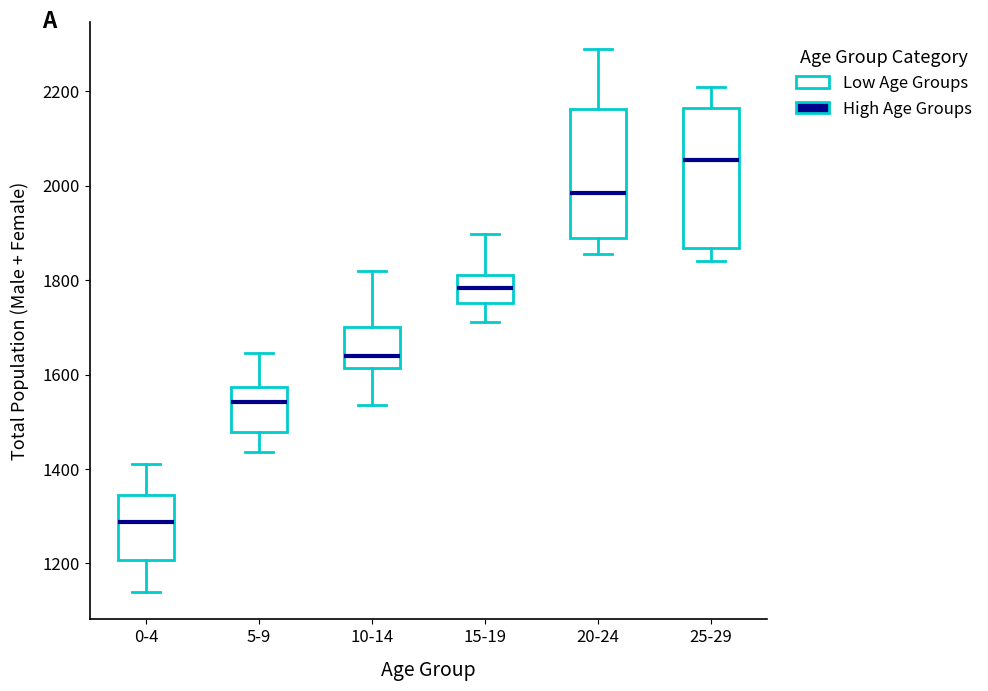

Where is the upper edge of the box for 10-14 on the y-axis? The values are not printed on the chart, so give them approximately, as read against the axis.

1700